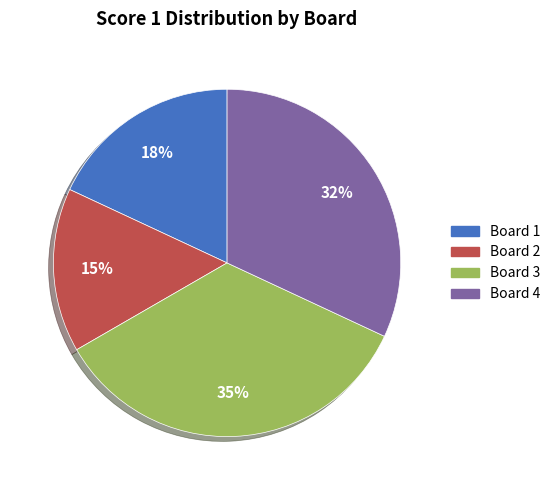

Rank the categories by value from lowest to highest.

Board 2, Board 1, Board 4, Board 3